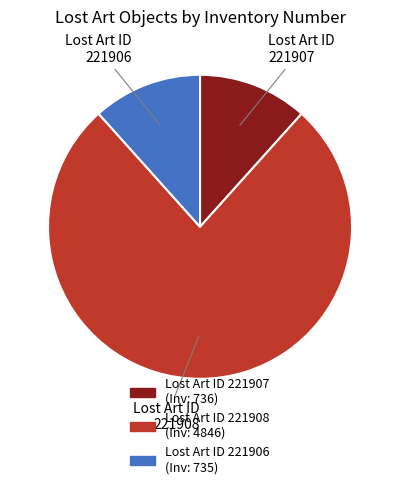

Approximately how many times larger is the value at Lost Art ID 221907 compared to Lost Art ID 221906?

1.0